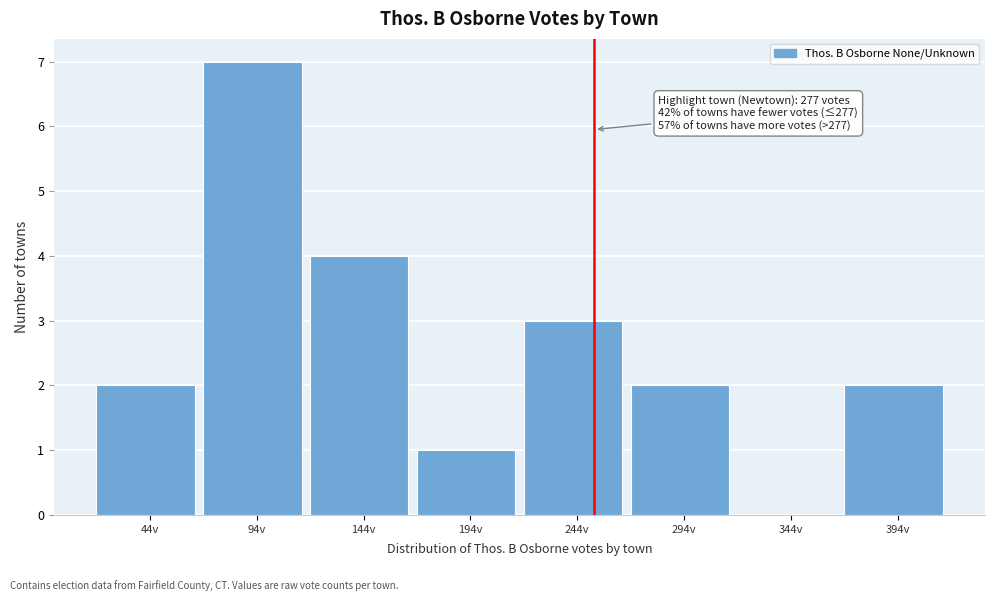

Reading left to right, list all the values displayed in this chart.

44v=2	94v=7	144v=4	194v=1	244v=3	294v=2	344v=0	394v=2